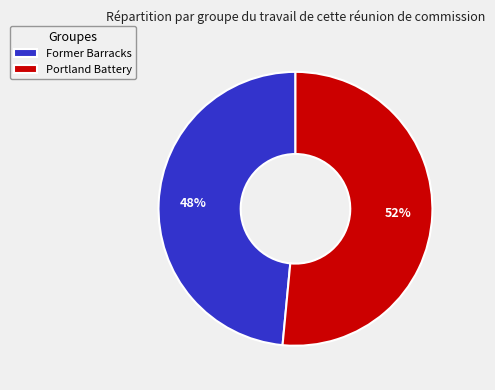

To the nearest percent, what portion does Portland Battery represent?

52%